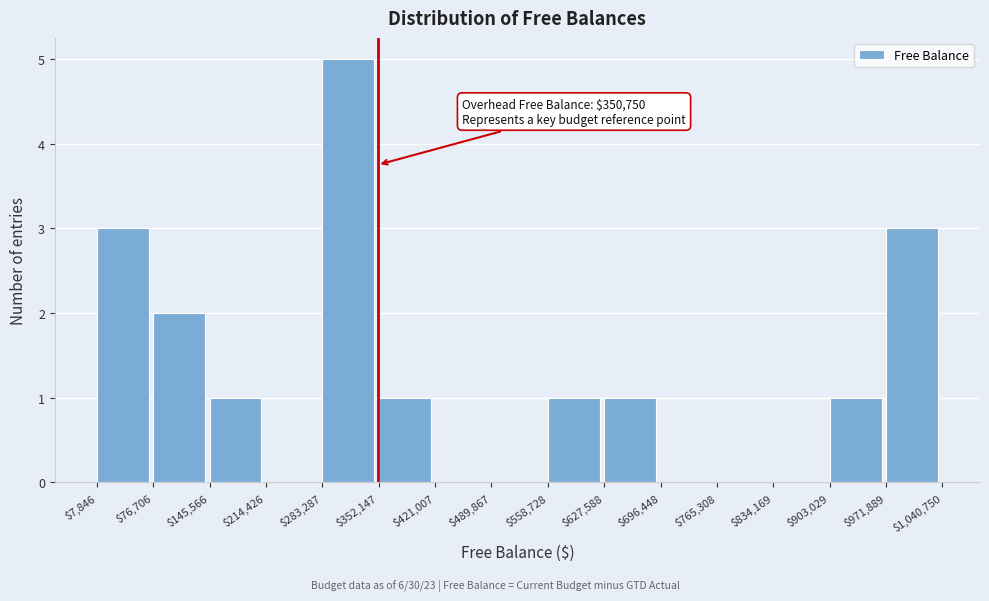

Which range on the x-axis has the tallest bar?

$283,287 to $352,147